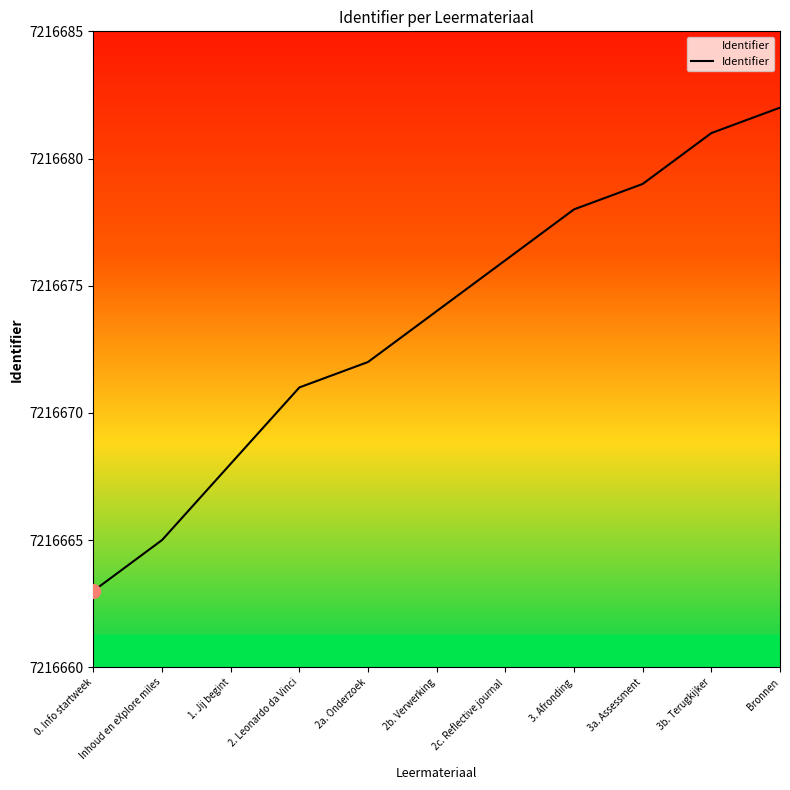

At which category does the chart reach its peak across all series?

Bronnen